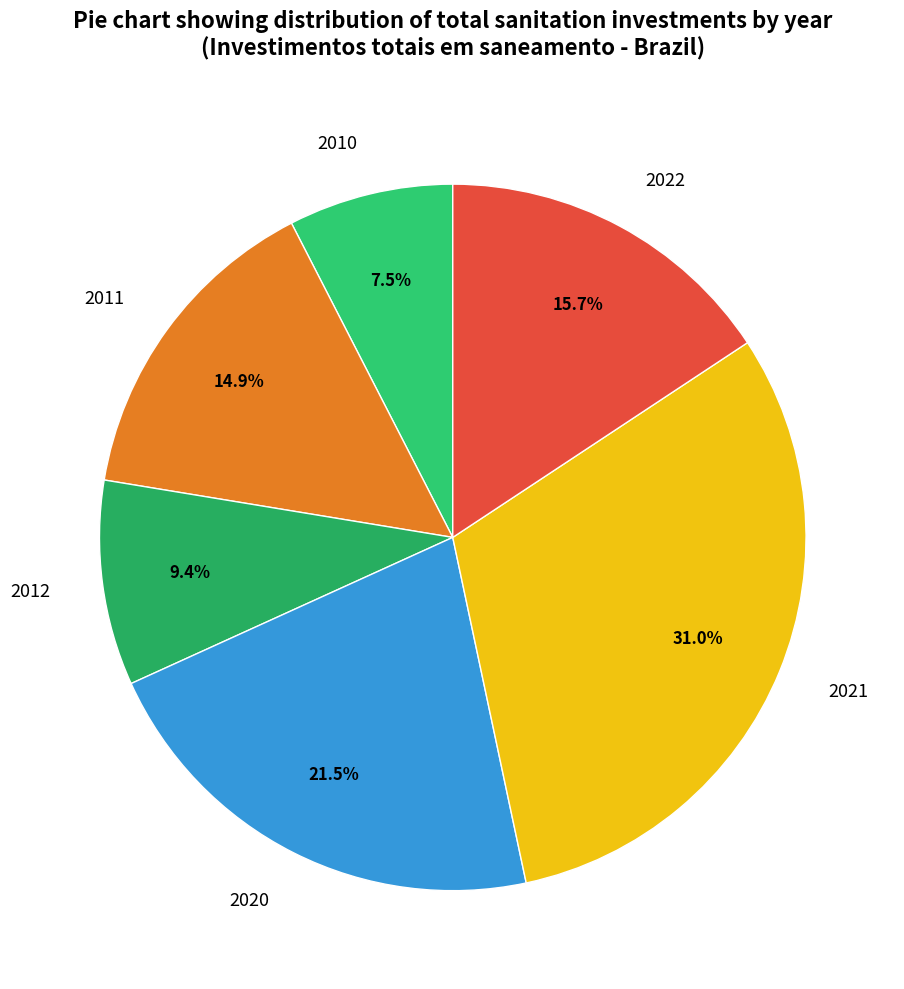

To the nearest percent, what is the average slice percentage?

17%